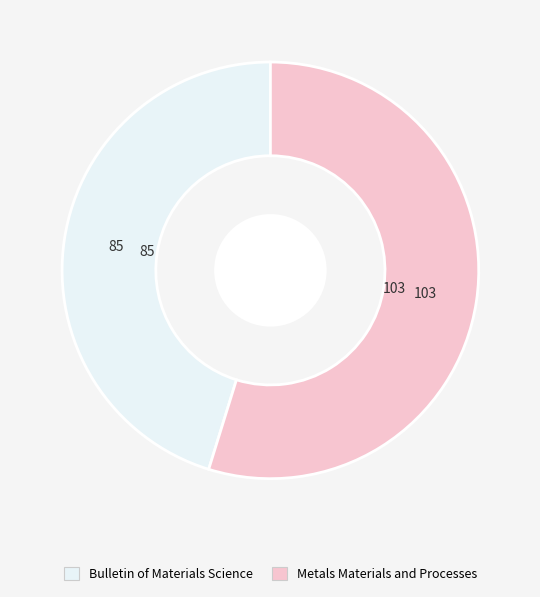

Is the sum of Metals Materials and Processes and Bulletin of Materials Science greater than half?

Yes